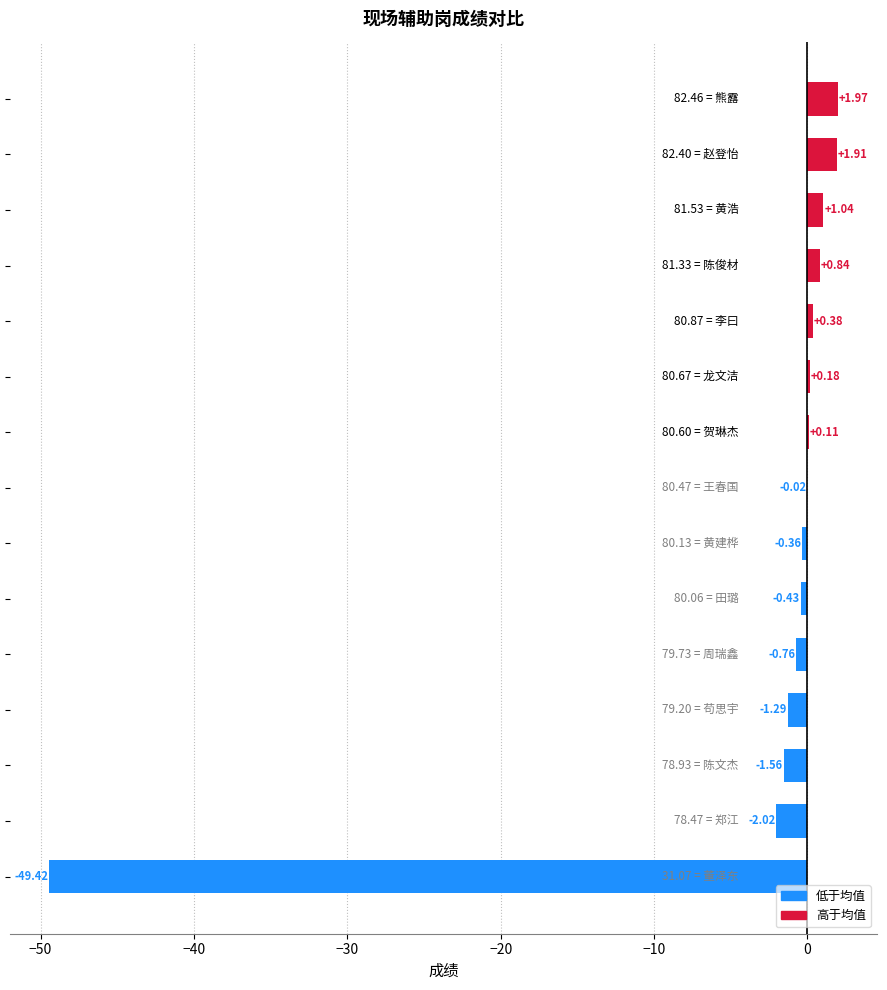

What is the sum of all values?

-49.4